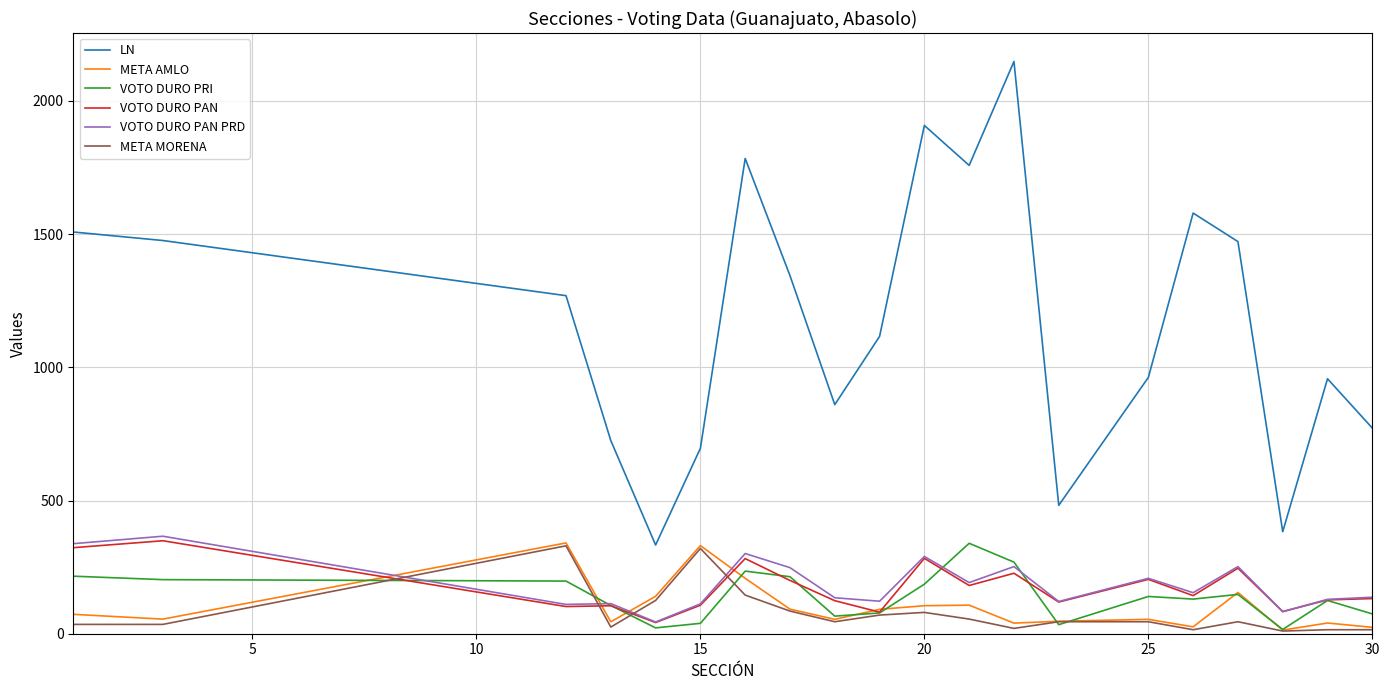

What is the smallest value displayed?

10.0